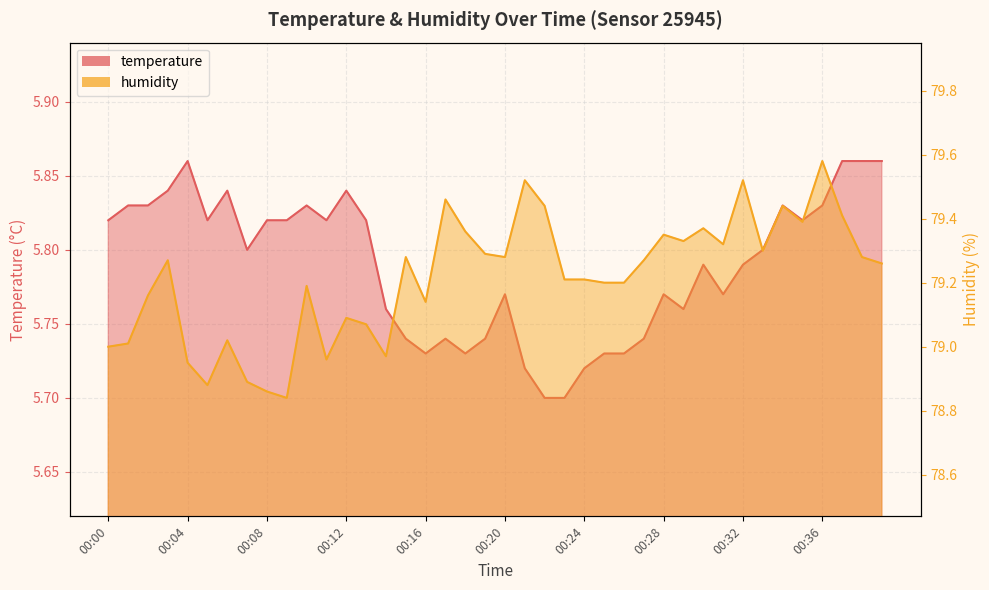

At 00:23, list the series in order from largest to smallest.

humidity, temperature